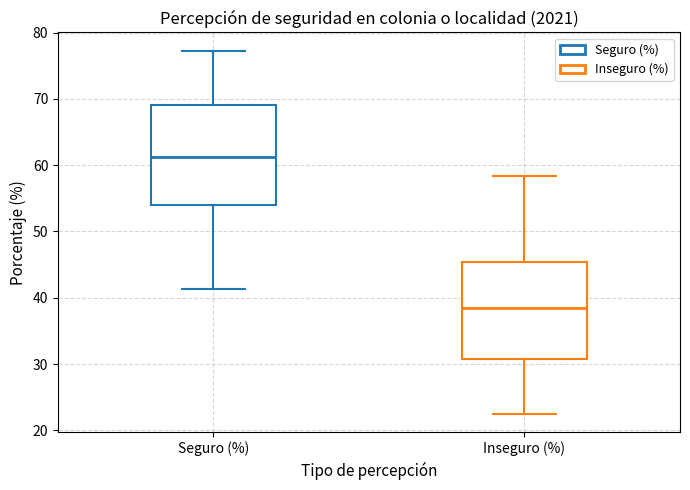

Which box has the highest median line?

Seguro (%)